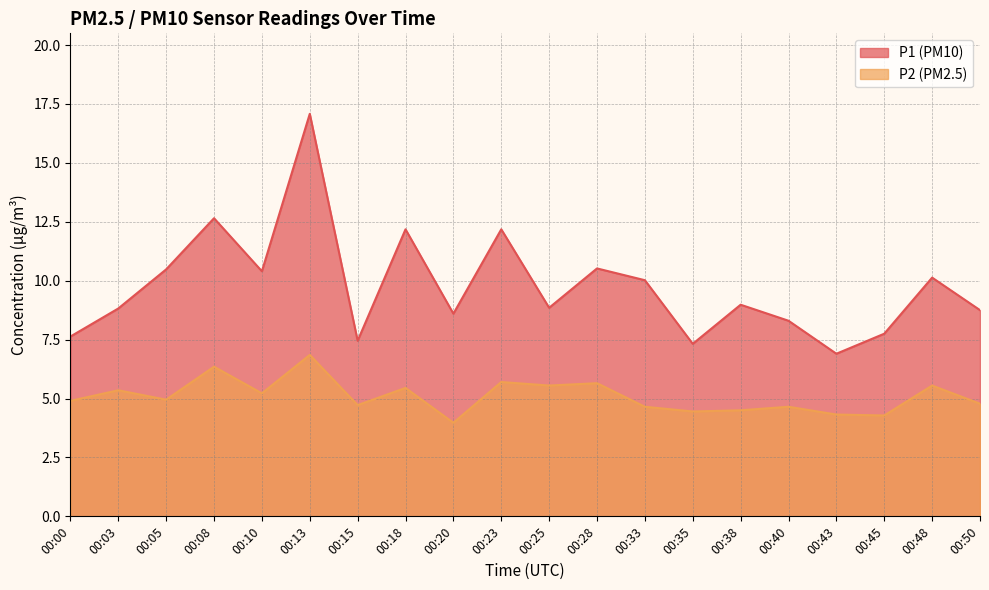

True or false: P2 and P1 cross at least once.

False